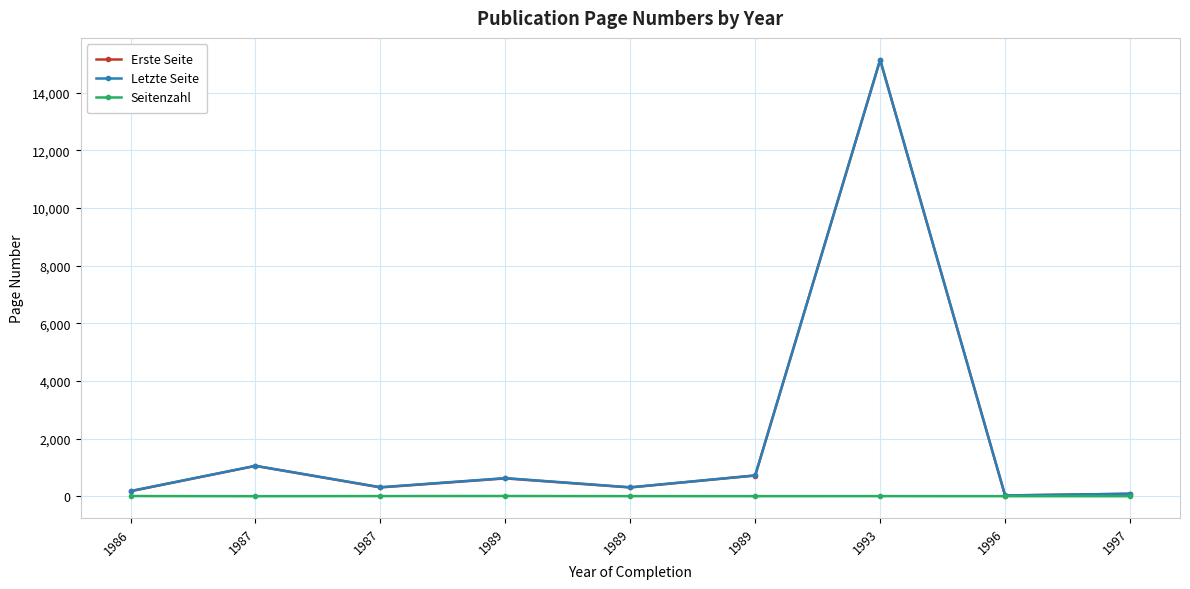

At which label is Seitenzahl closest to 5?

1989